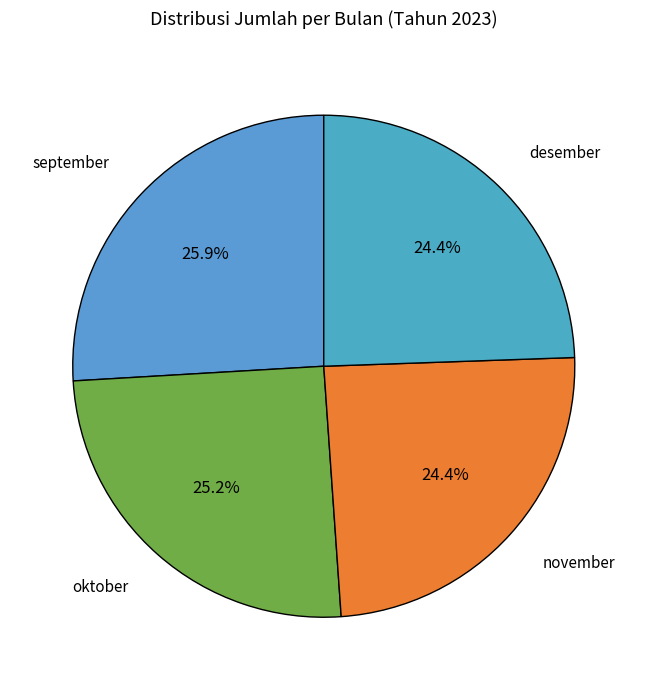

Which slice is the largest?

september